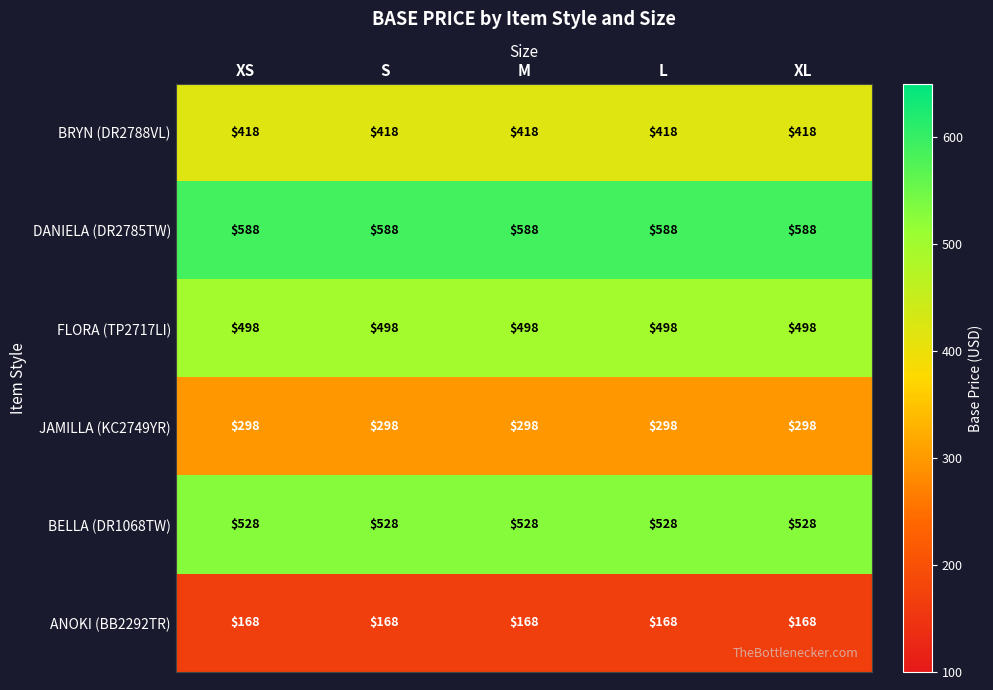

Read the FLORA (TP2717LI) value at XL.

498